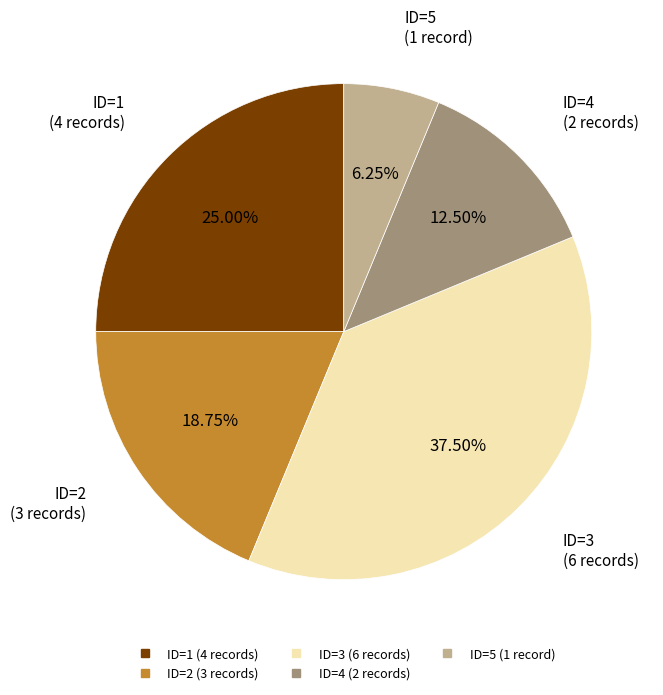

Does any single category account for the majority?

No